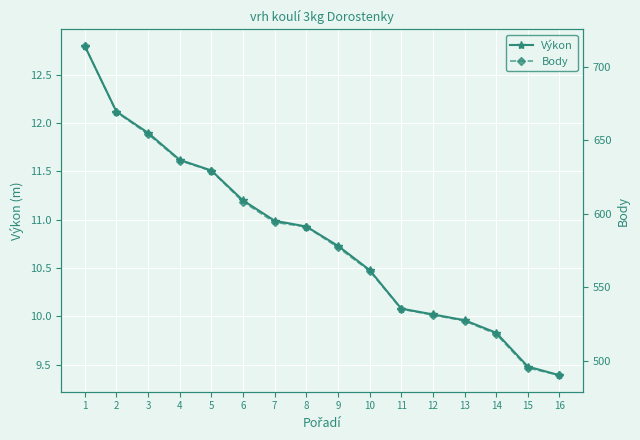

How many values in the Výkon series are below 10?

4